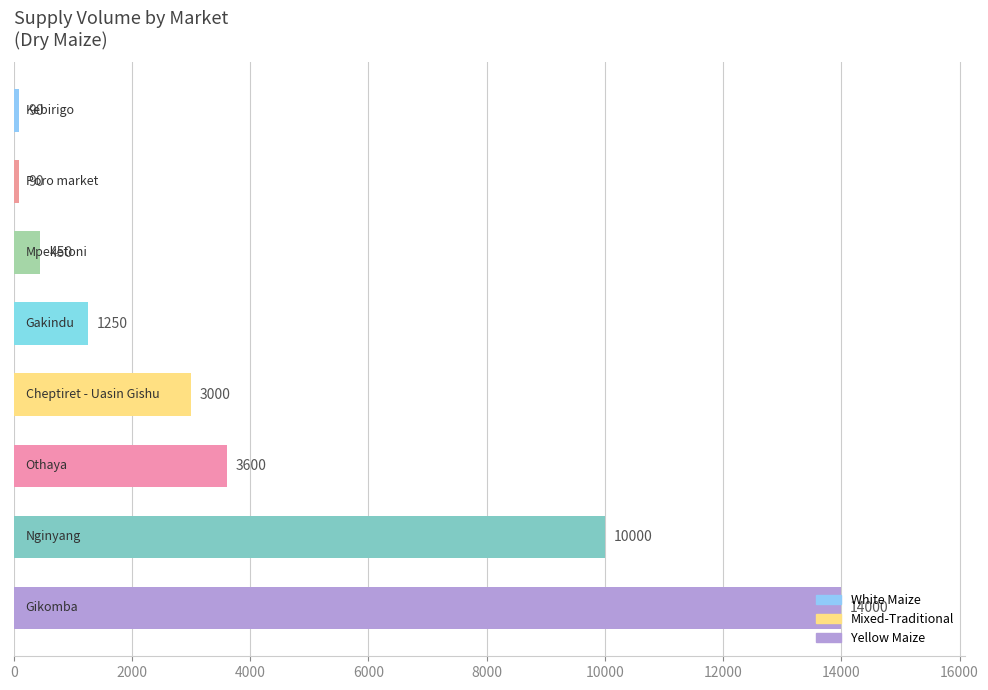

Does the chart contain any negative values?

No